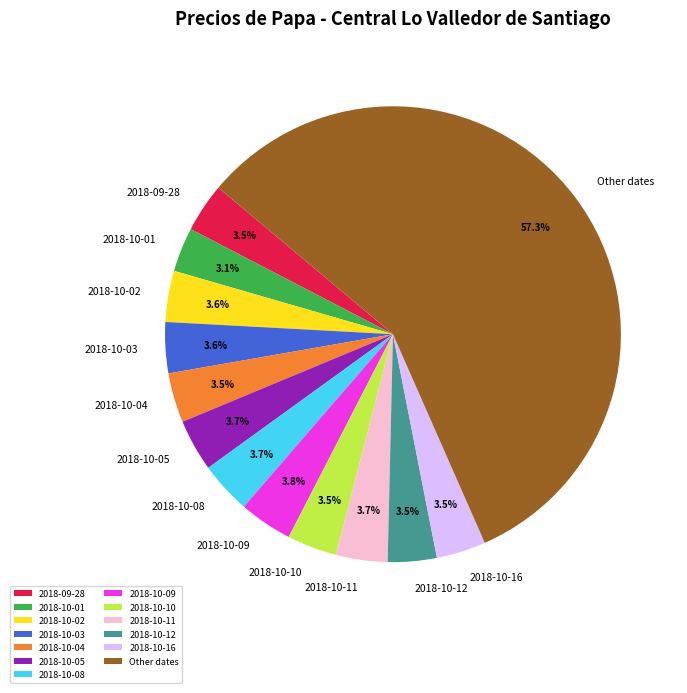

Do Other dates and 2018-10-08 together represent more than half of the pie?

Yes